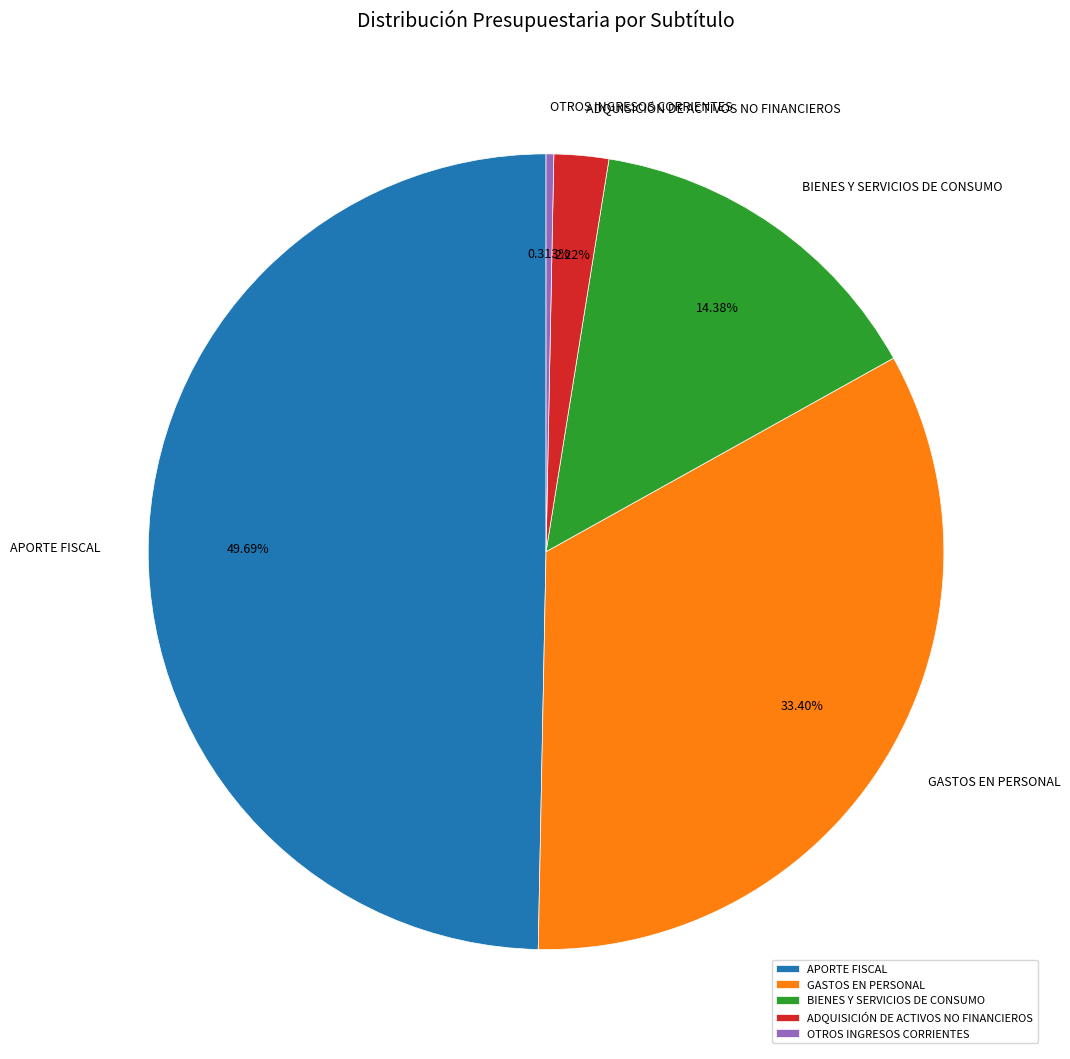

To the nearest percent, what is the difference between the APORTE FISCAL and BIENES Y SERVICIOS DE CONSUMO slice percentages?

35%